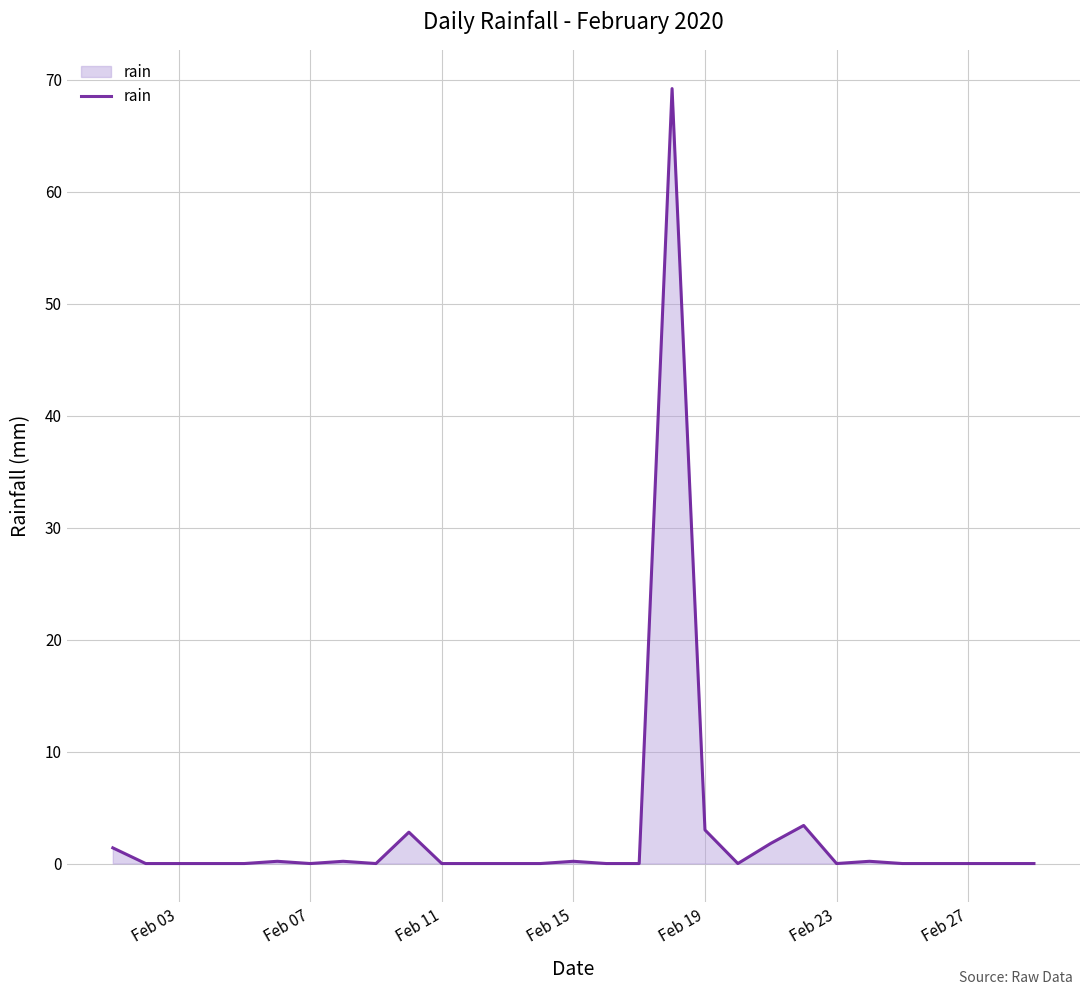

What is the difference between the maximum and minimum values?

69.2